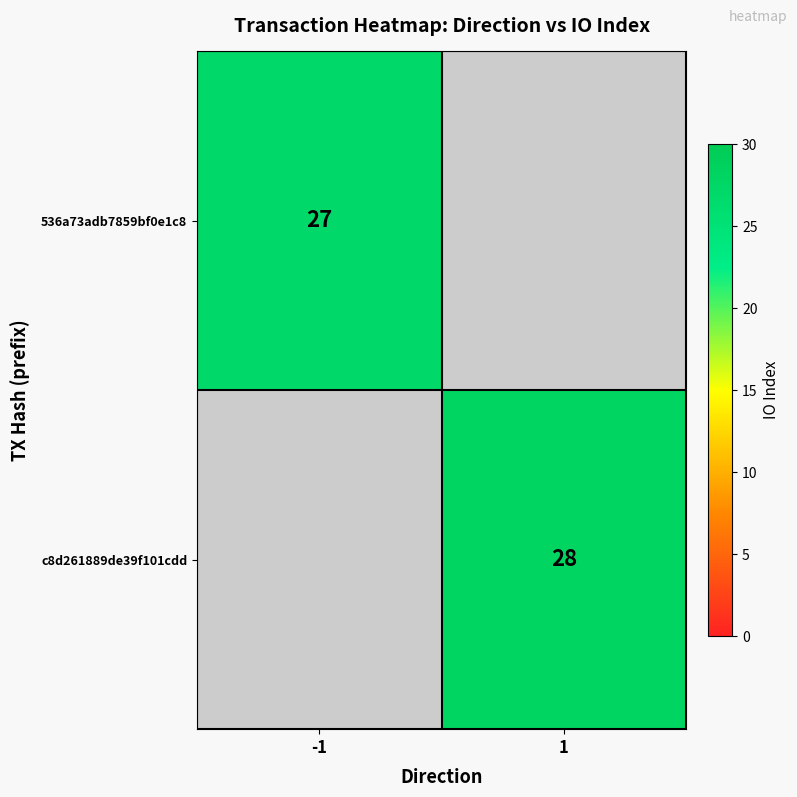

How many categories are shown in the chart?

2